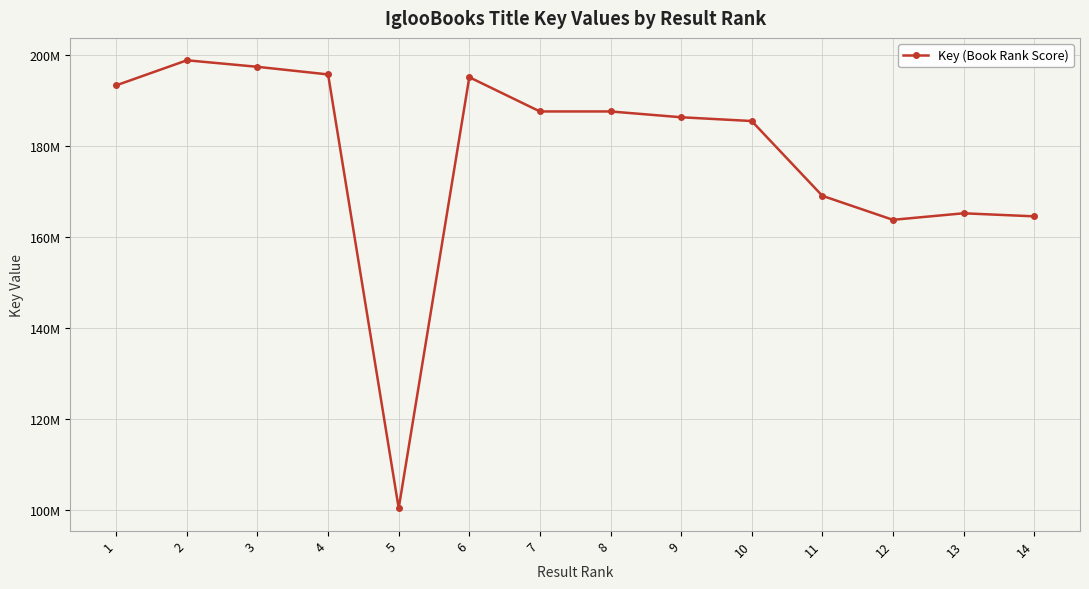

Where is the data nearest to the value 149613323?

12